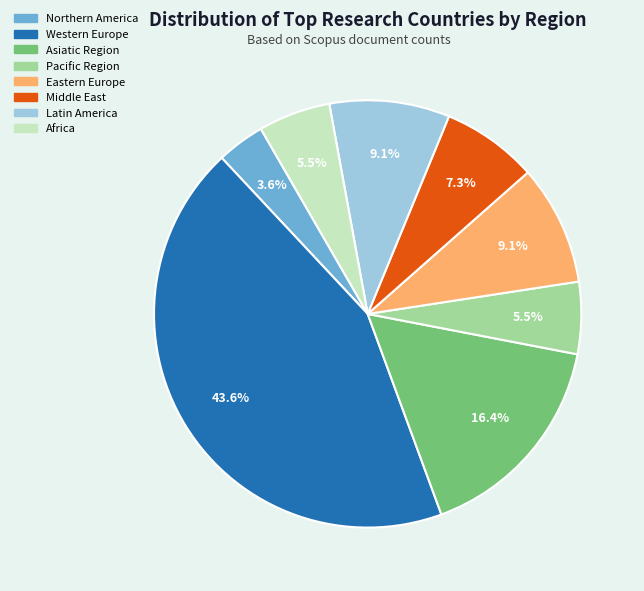

To the nearest percent, what percentage of the pie is Middle East?

7%